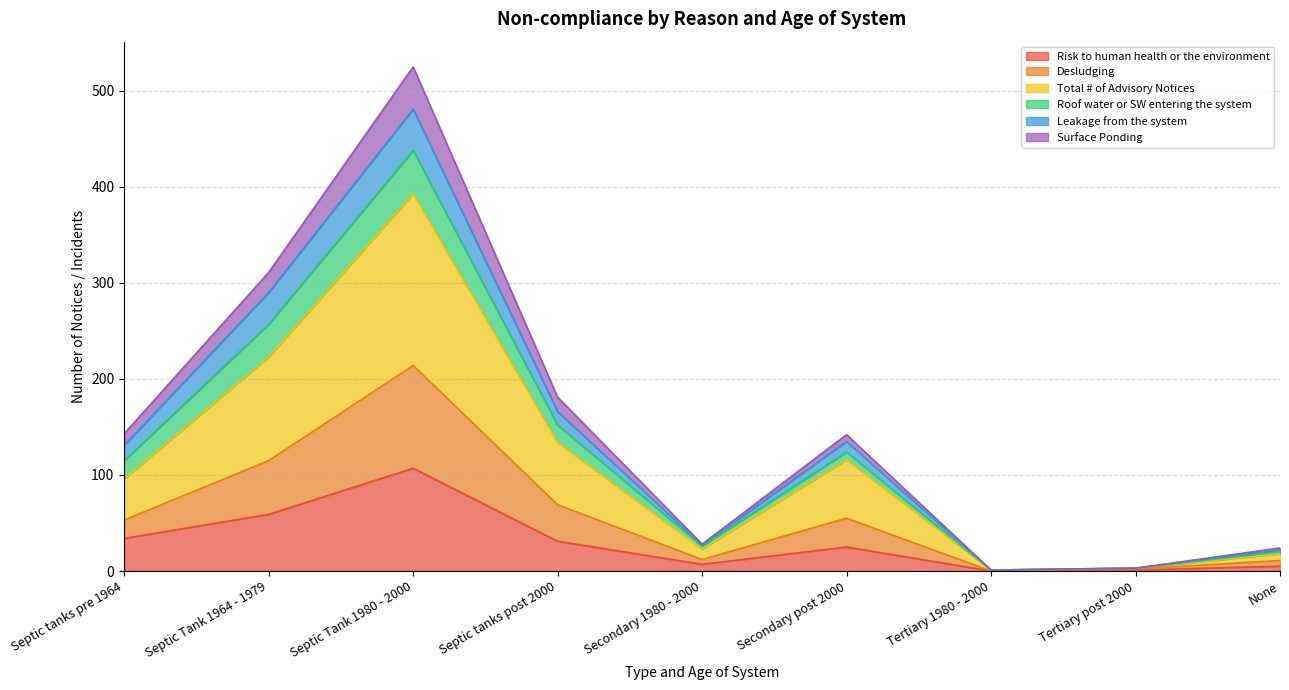

In Desludging, how many points are higher than both neighbors (excluding endpoints)?

2